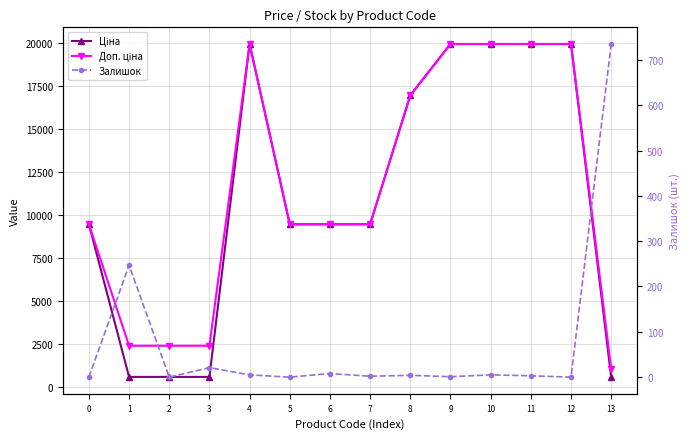

What is the spread (max minus min) of values at 9?

19963.2